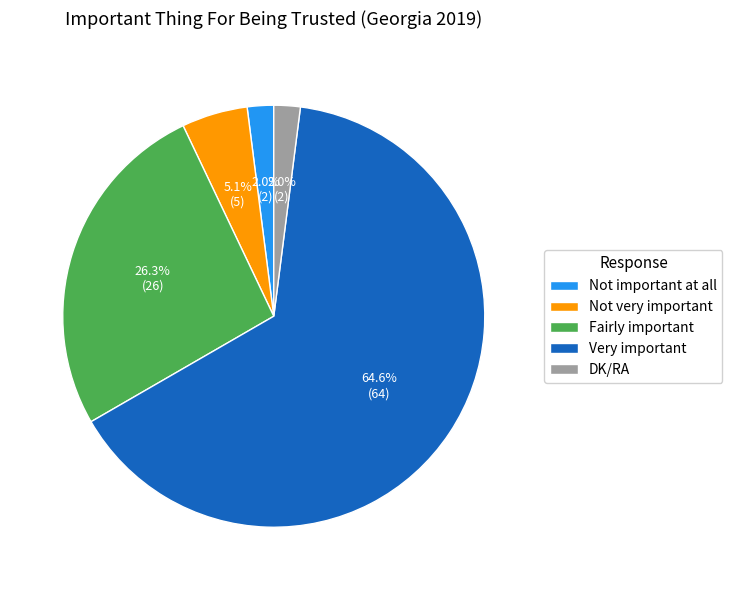

Combined, do Fairly important and Not important at all account for over 50%?

No